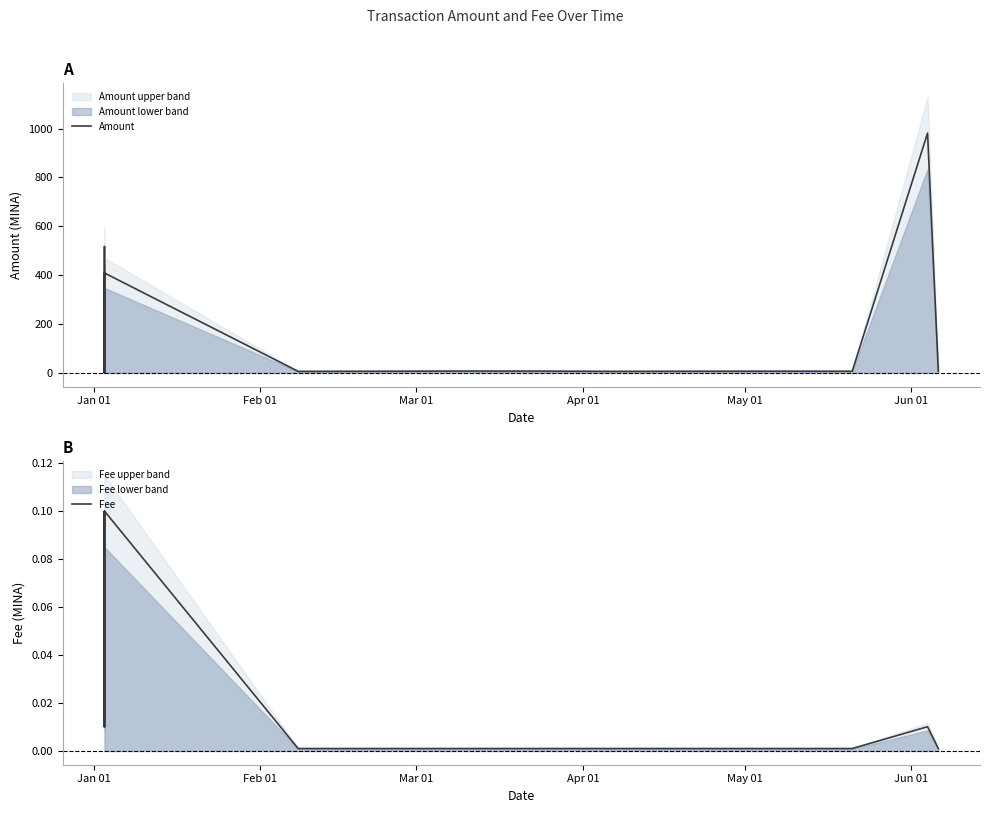

List the series in order of their overall mean, lowest first.

Fee, Amount